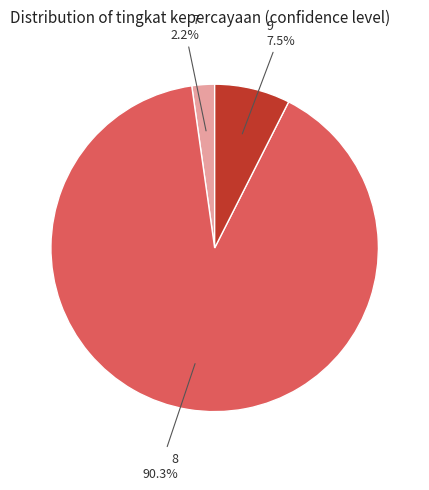

Count the number of slices in the pie.

3